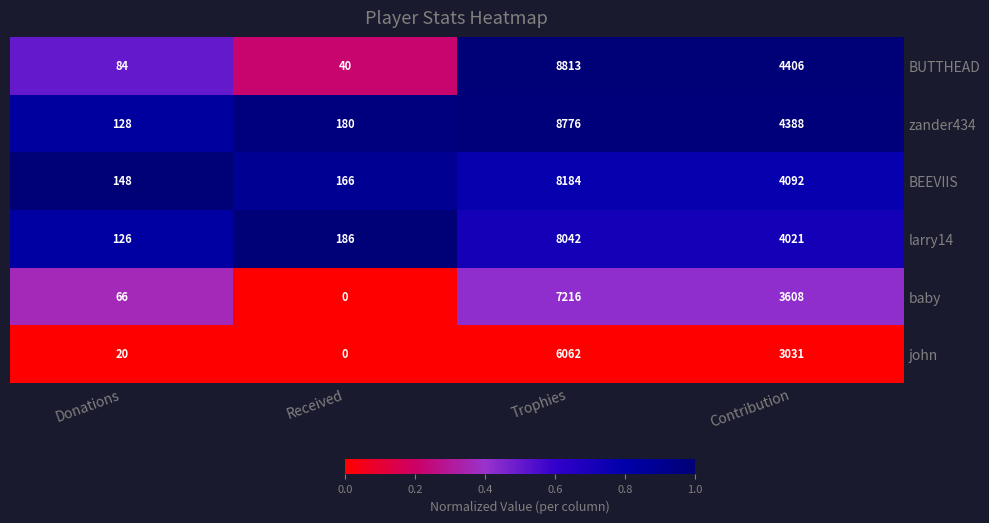

What is the maximum value shown in the chart?

8813